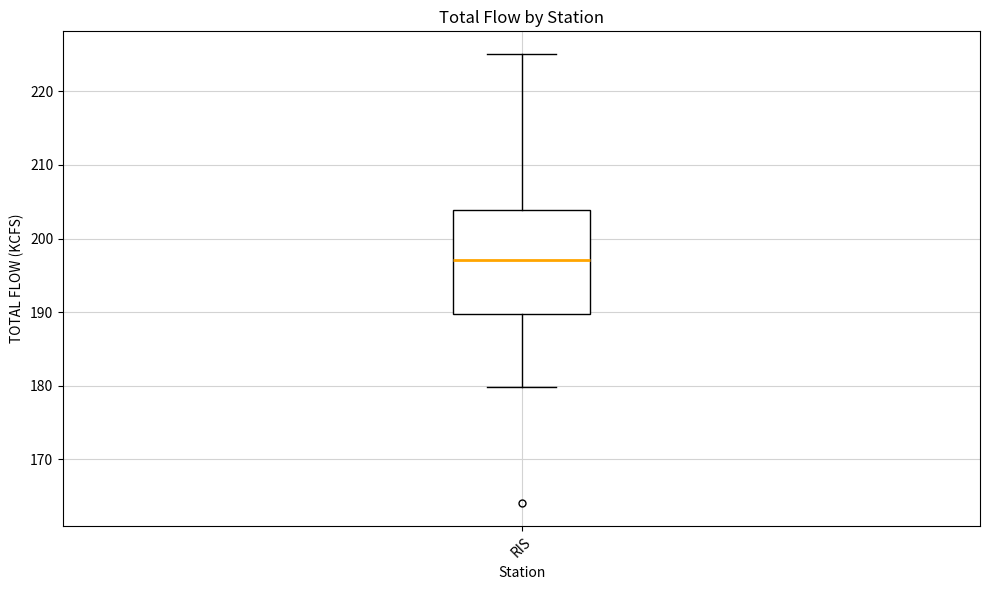

Where does the median line of the box for RIS sit on the y-axis? The values are not printed on the chart, so give them approximately, as read against the axis.

197